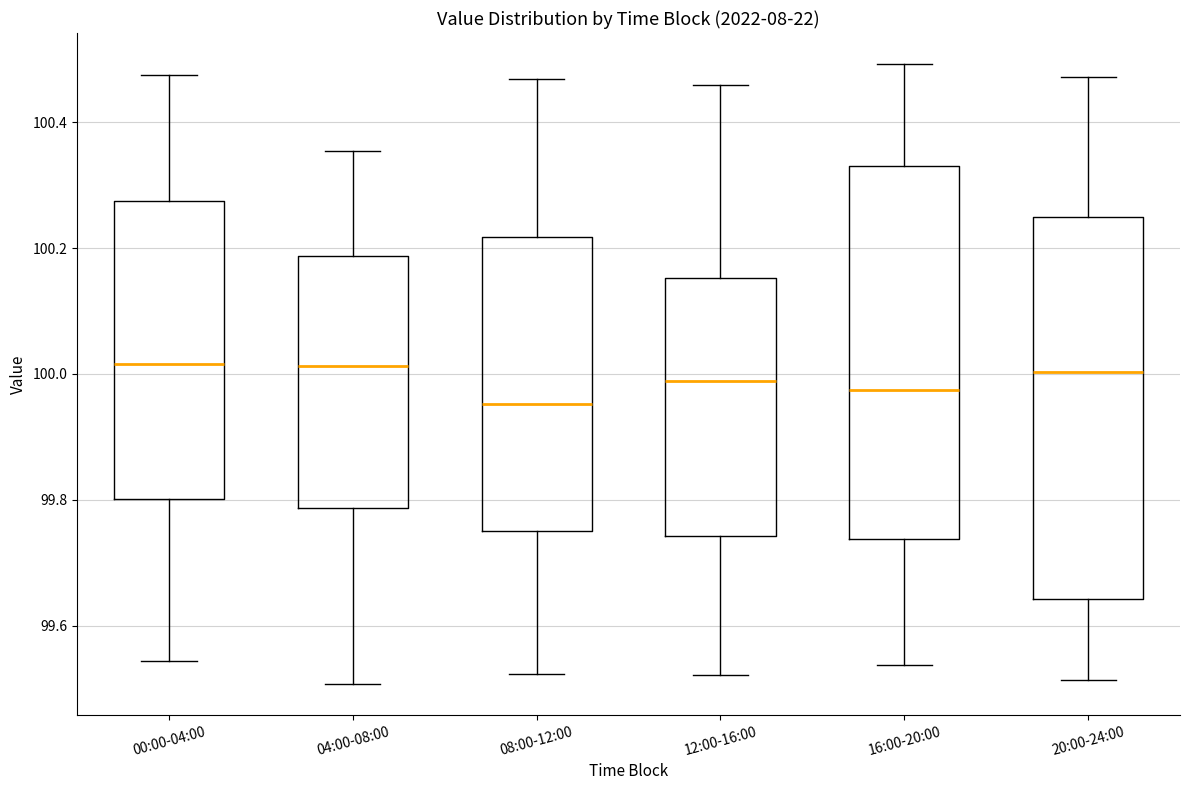

Which box has the lowest median line?

08:00-12:00